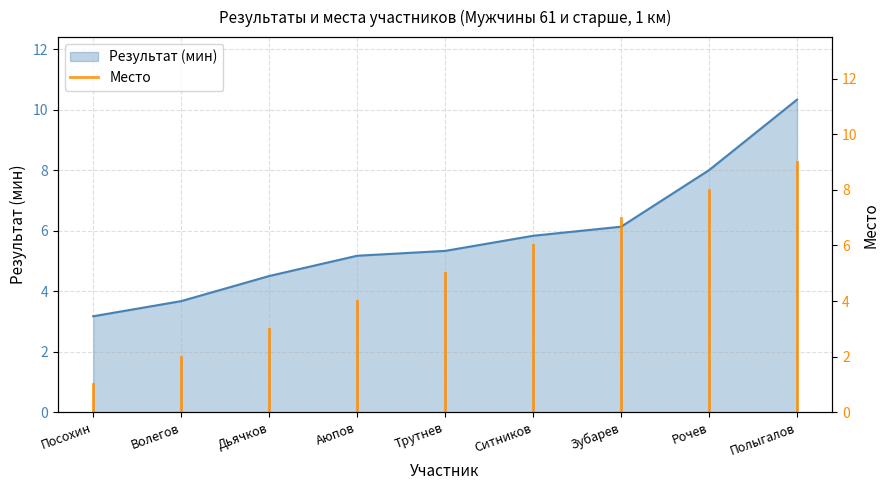

At which label is the value closest to 0?

Посохин